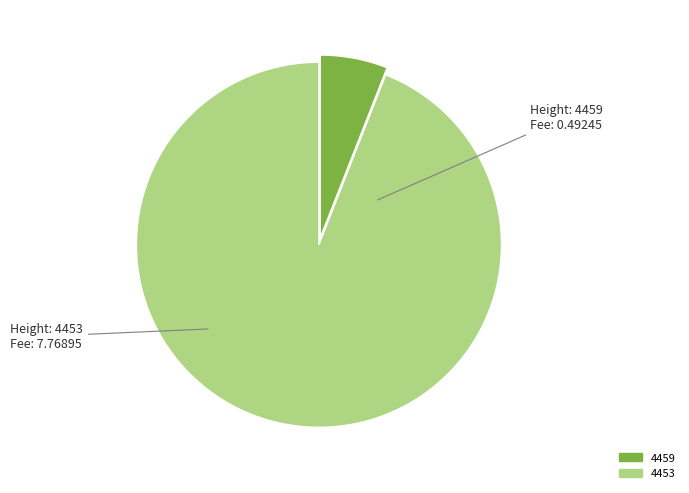

Do 4459 and 4453 together represent more than half of the pie?

Yes